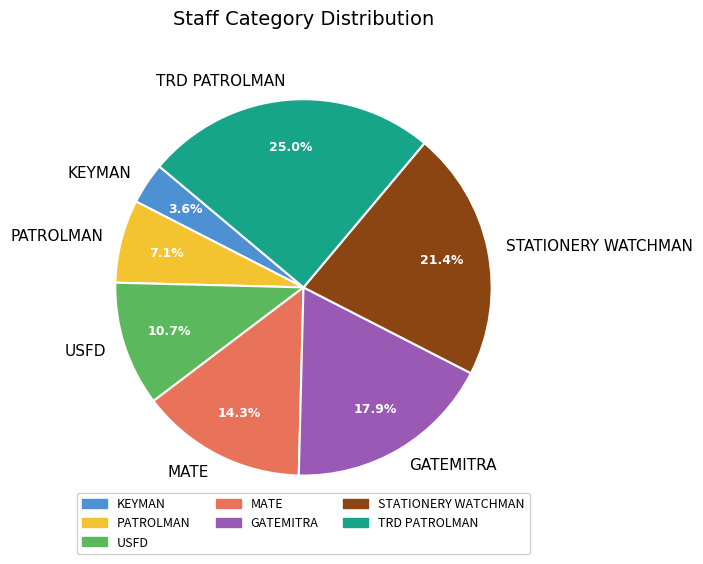

Rank the categories by value from lowest to highest.

KEYMAN, PATROLMAN, USFD, MATE, GATEMITRA, STATIONERY WATCHMAN, TRD PATROLMAN